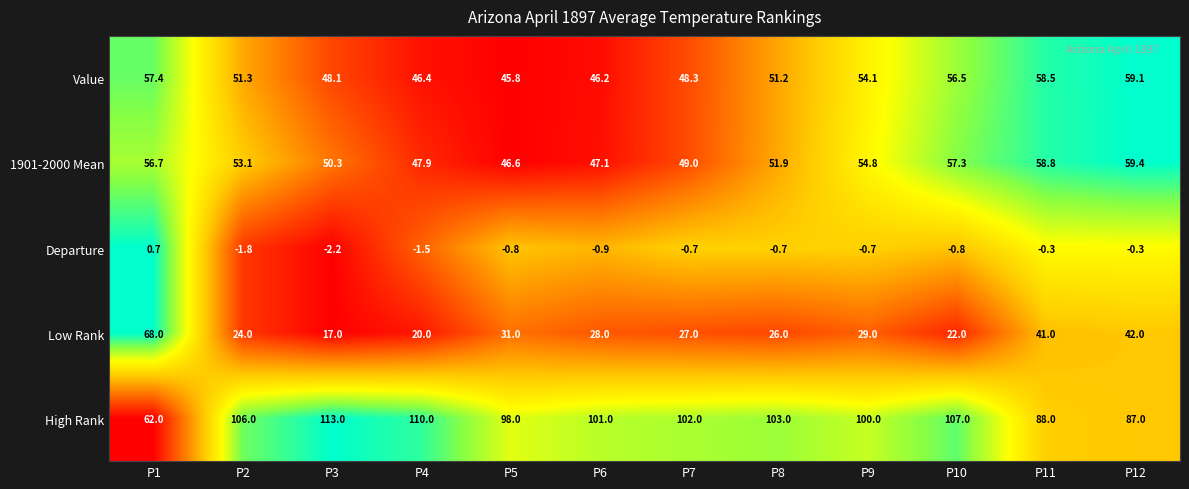

What is the total value across all series at P5?

220.6